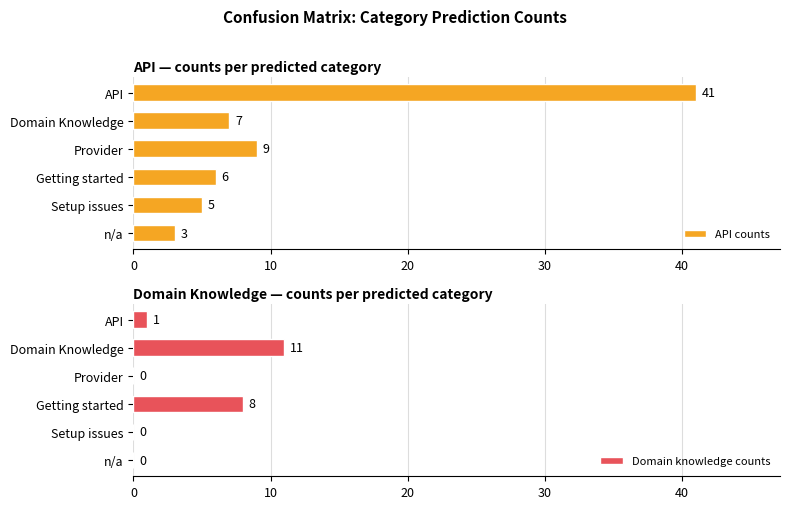

List the series in order of their overall mean, lowest first.

Domain knowledge counts, API counts